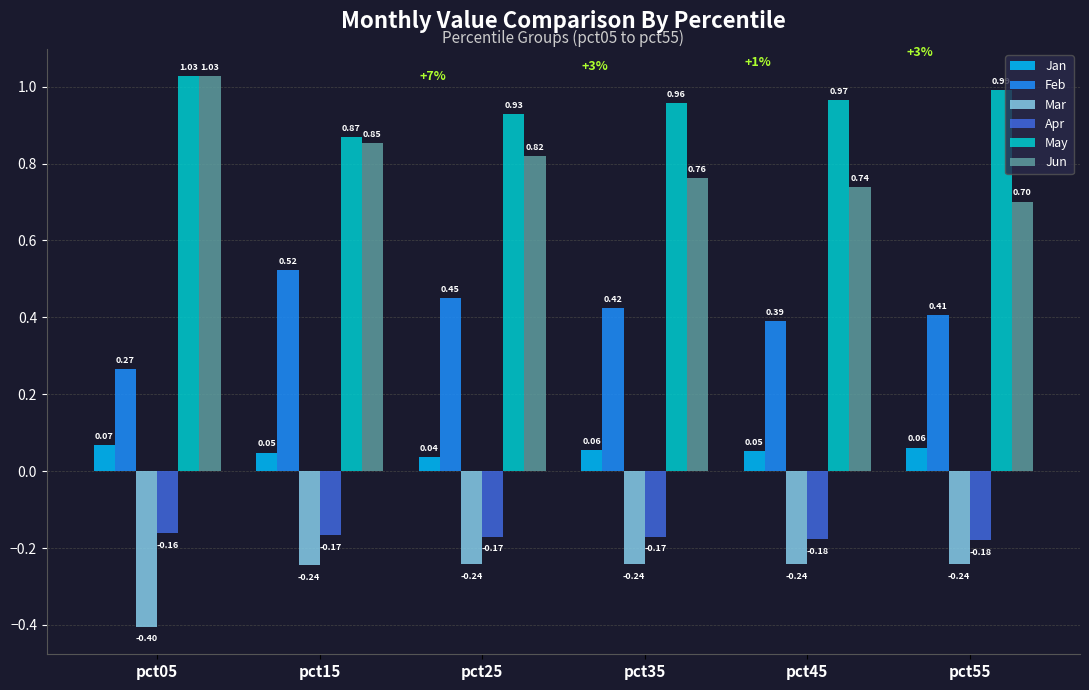

How many distinct data groups are displayed?

6